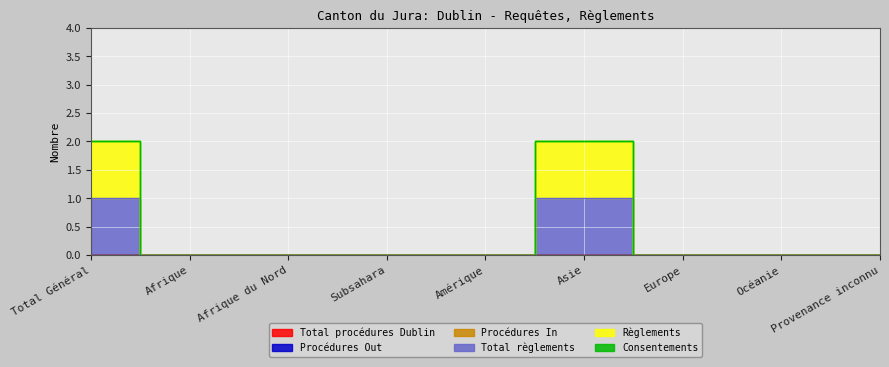

List the labels in order of Procédures In value, smallest first.

Total Général, Afrique, Afrique du Nord, Subsahara, Amérique, Asie, Europe, Océanie, Provenance inconnu